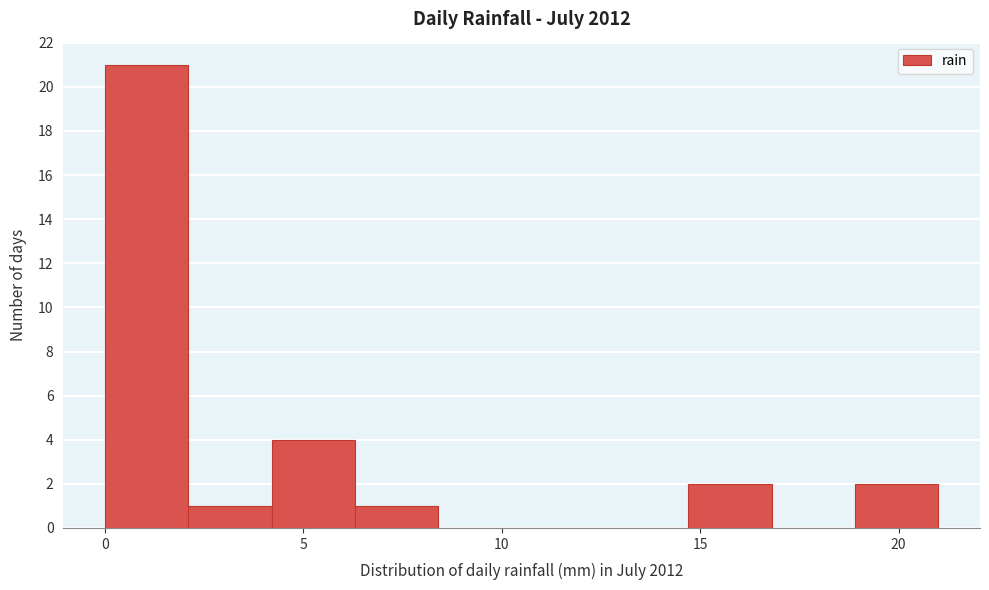

Reading left to right, list every bar in this chart as the range it spans on the x-axis followed by its height. Neither the bar edges nor the heights are printed on the chart, so give them approximately, as read against the axes.

0.0 to 2.1: 21
2.1 to 4.2: 1
4.2 to 6.3: 4
6.3 to 8.4: 1
8.4 to 10.5: 0
10.5 to 12.6: 0
12.6 to 14.7: 0
14.7 to 16.8: 2
16.8 to 18.9: 0
18.9 to 21.0: 2